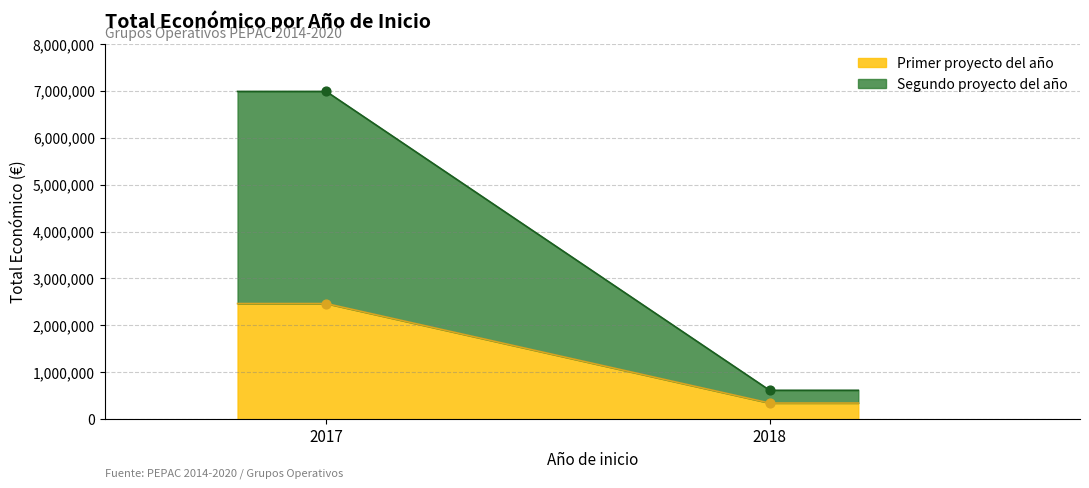

What is the minimum value for Primer proyecto del año?

344243.0